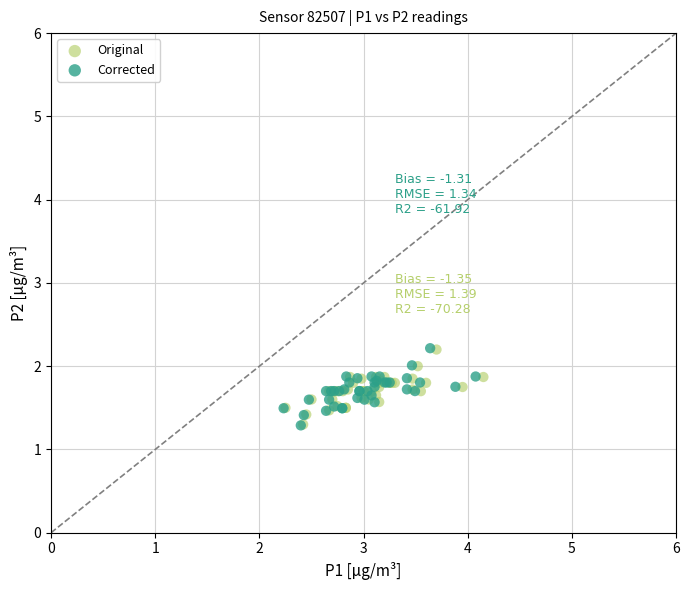

Which series has the widest spread of Y values?

Corrected